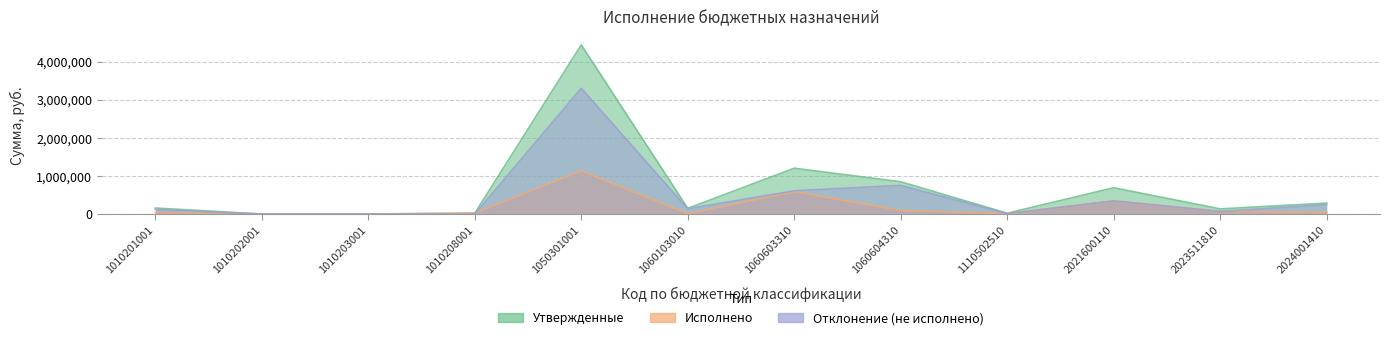

Where does the Отклонение series first go above 138758?

1050301001